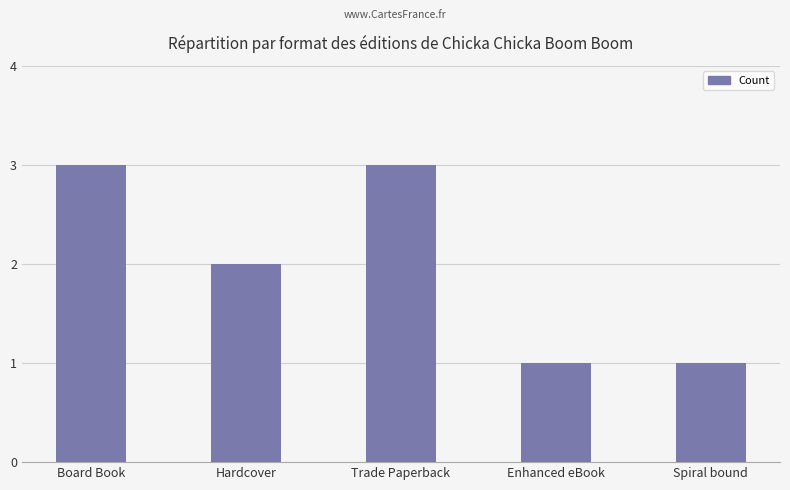

What is the greatest value displayed?

3